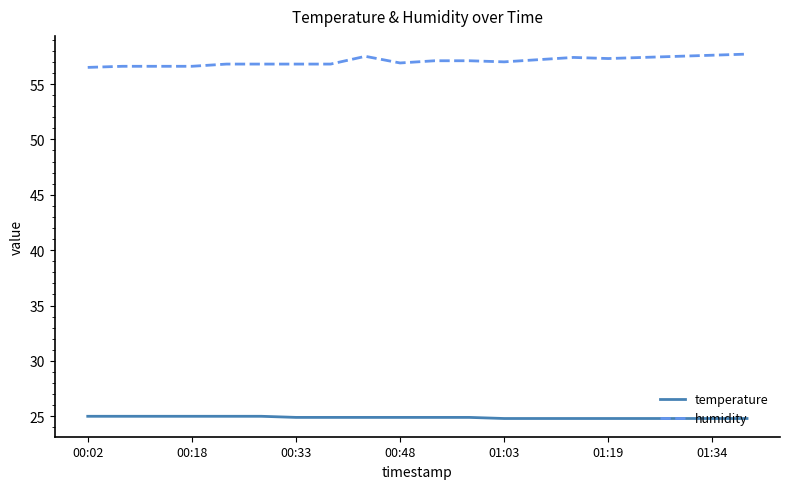

What is the minimum value shown in the chart?

24.8